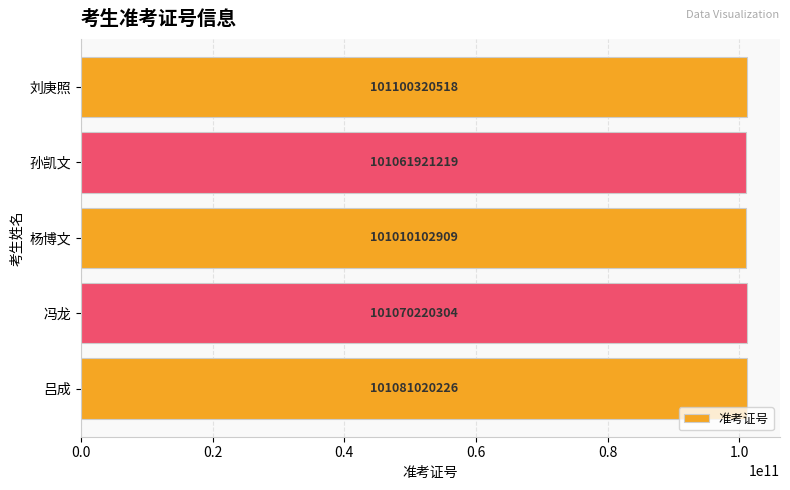

Rank the categories by value from lowest to highest.

杨博文, 孙凯文, 冯龙, 吕成, 刘庚照